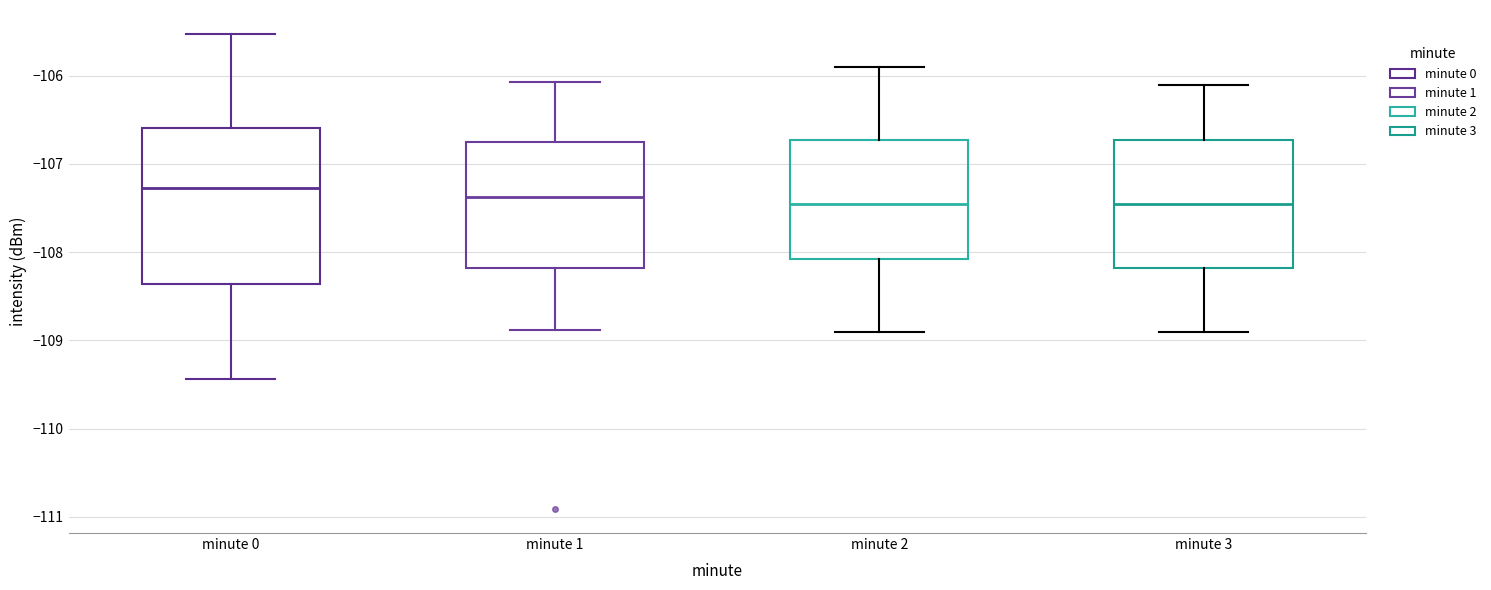

Which box's median line is the highest?

minute 0